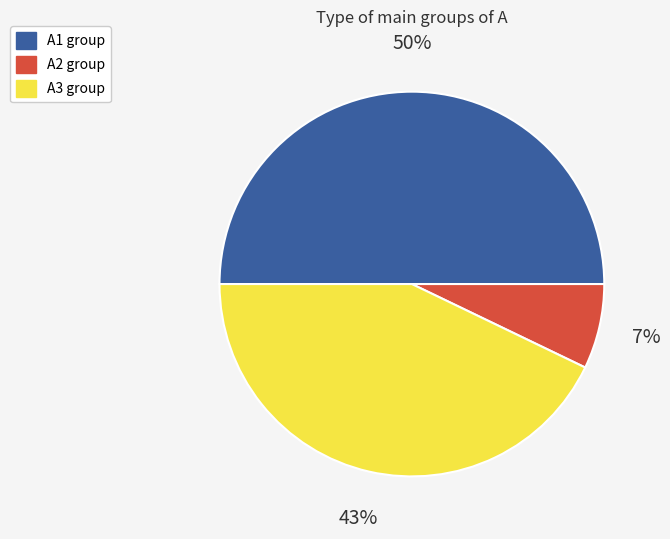

True or false: A1 accounts for 50% of the total.

True